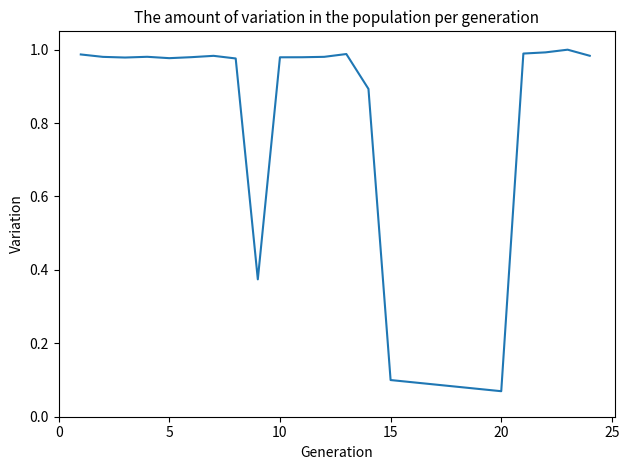

What is the difference between the maximum and minimum values?

0.9